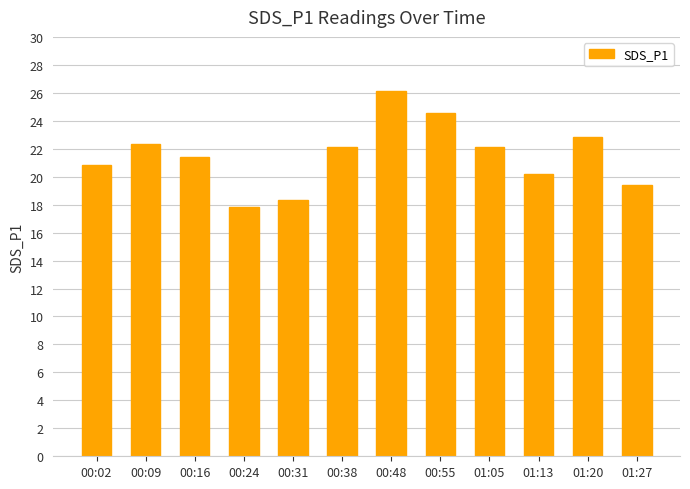

Are the bars grouped side by side (vs. stacked)?

No